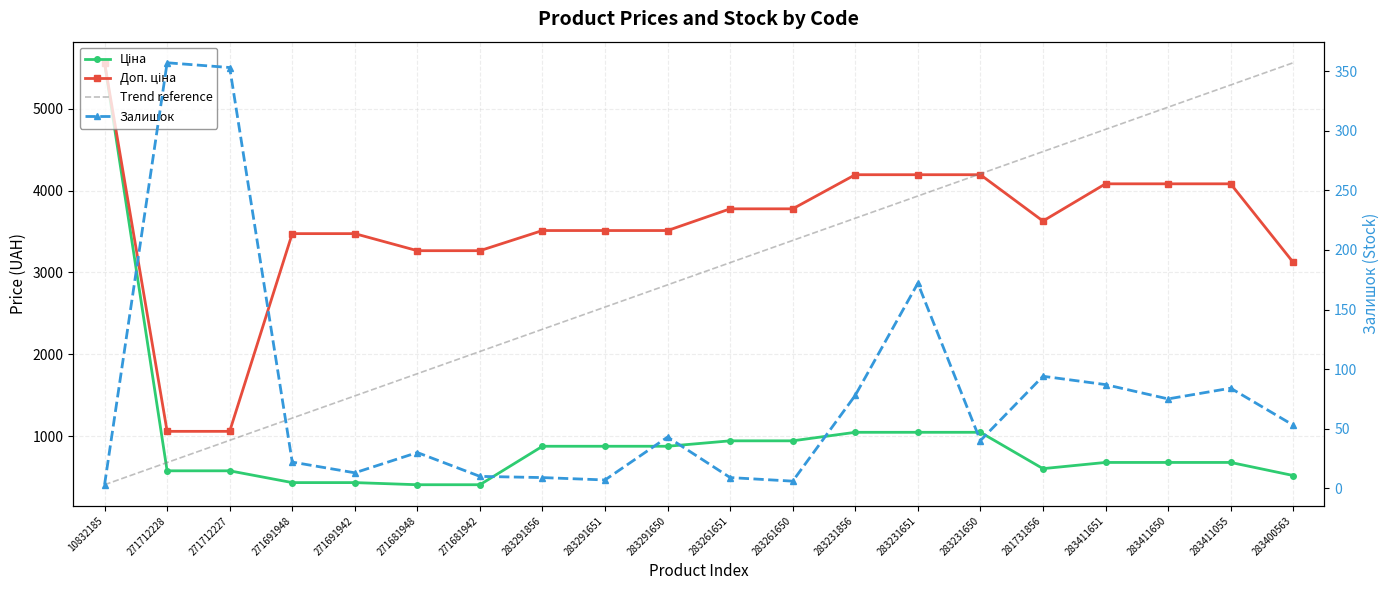

The Залишок series shows 127.6 at 283411651. True or false?

False